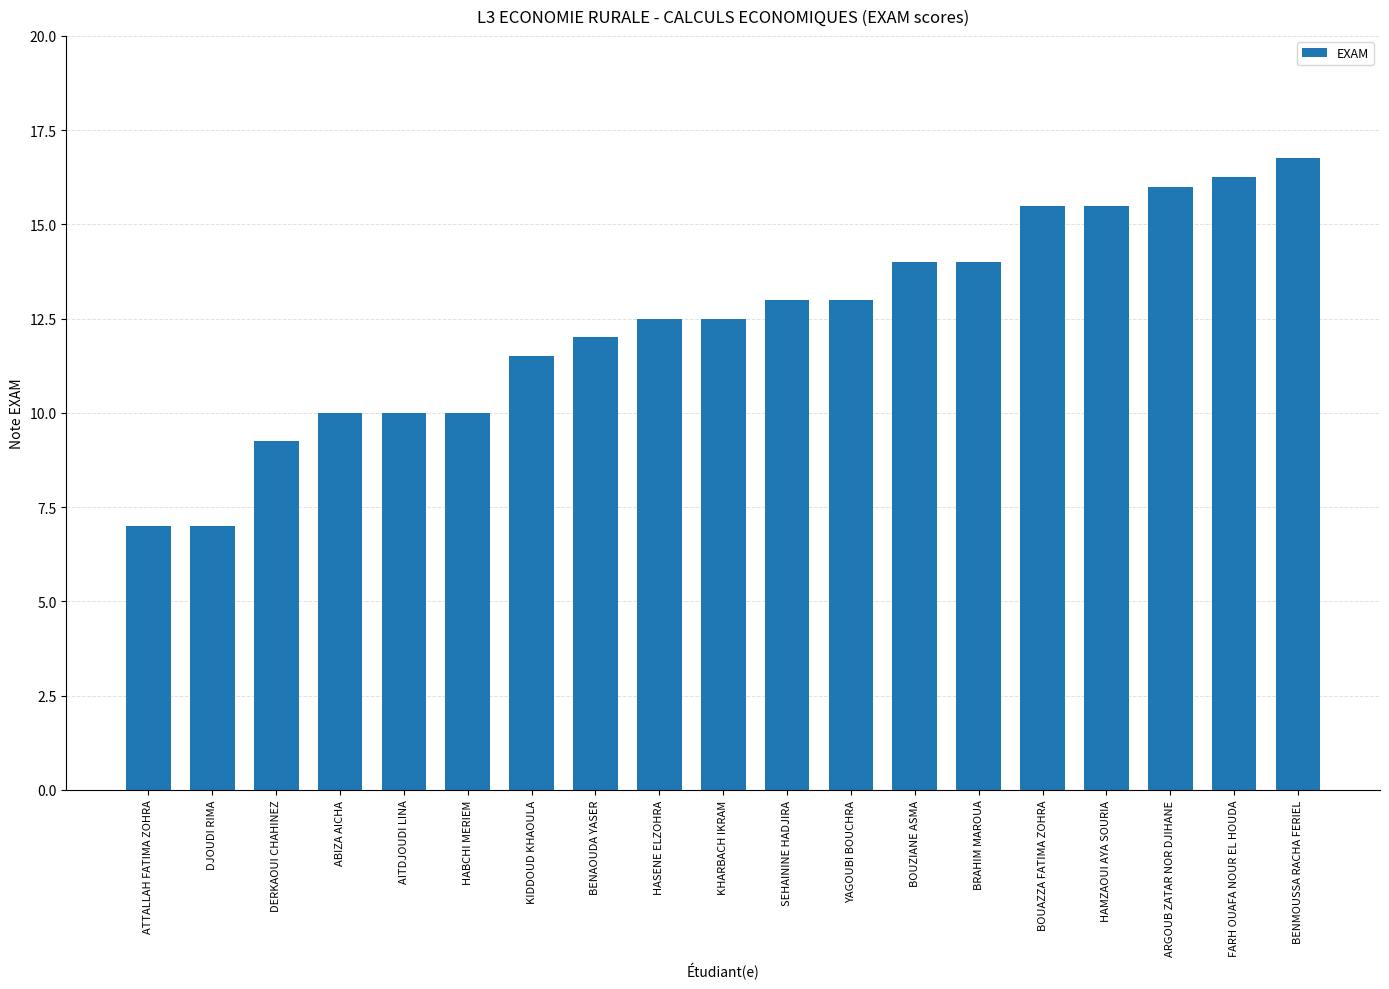

What is the minimum value shown in the chart?

7.0